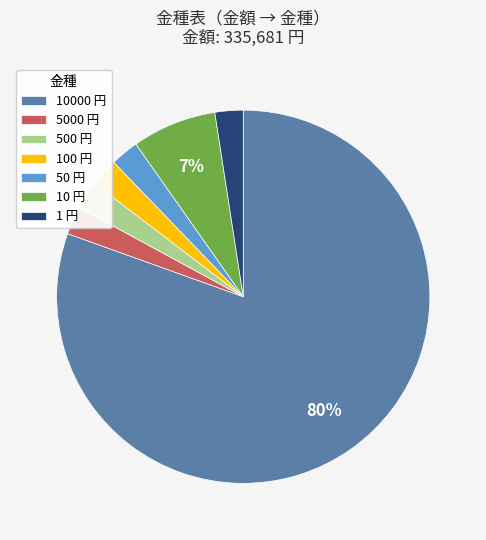

Approximately how many times larger is the value at 100 円 compared to 50 円?

1.0